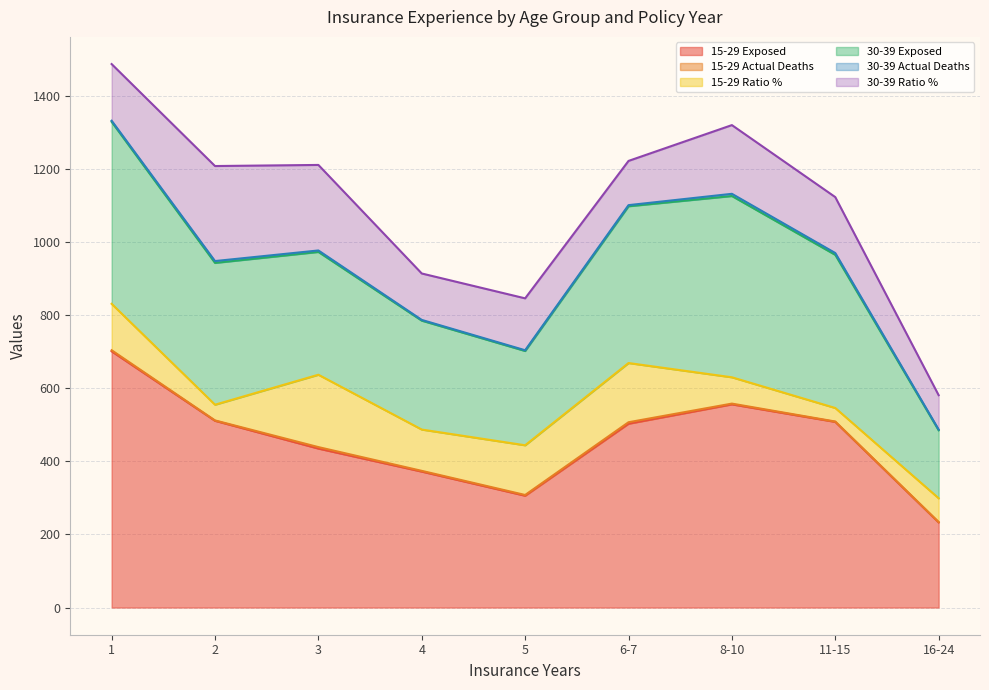

Between 8-10 and 2, which is larger?

8-10